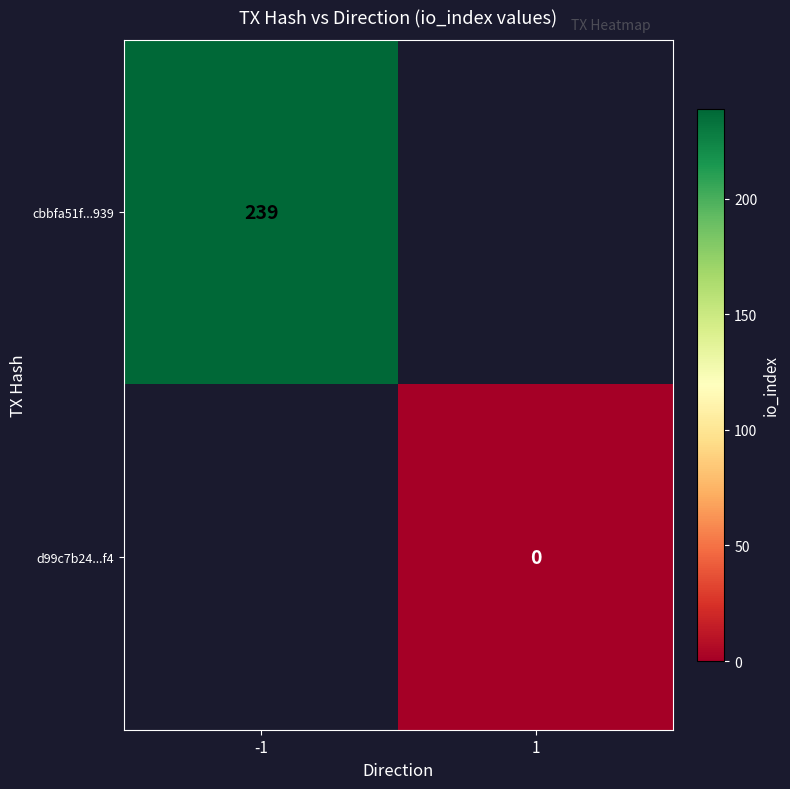

Is it true that cbbfa51f...939 equals 160 at -1?

False